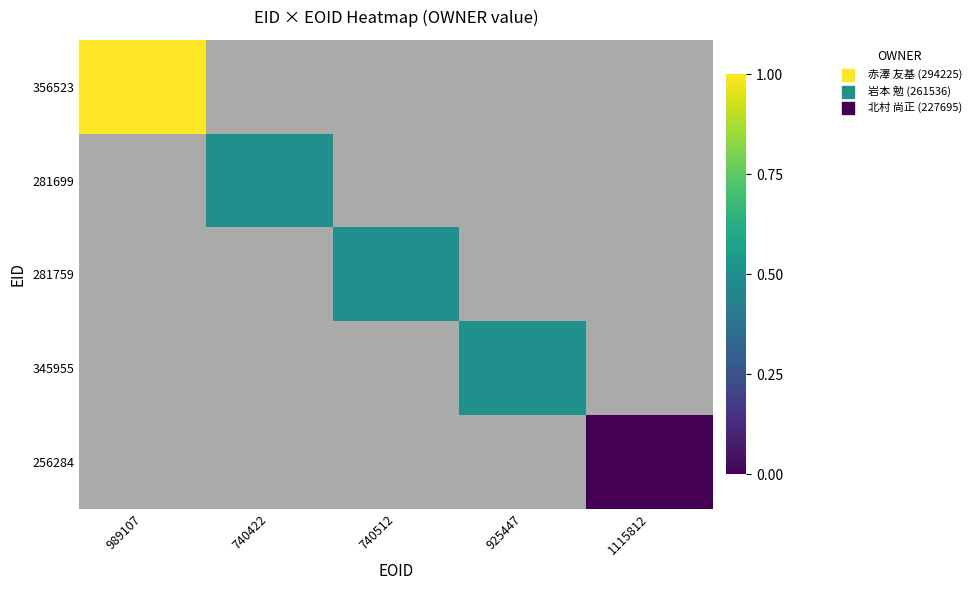

At which category does the chart reach its minimum across all series?

1115812